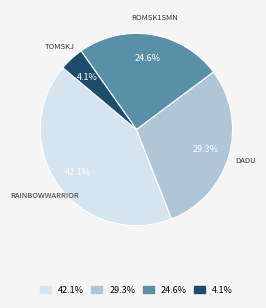

To the nearest percent, what is the average slice percentage?

25%